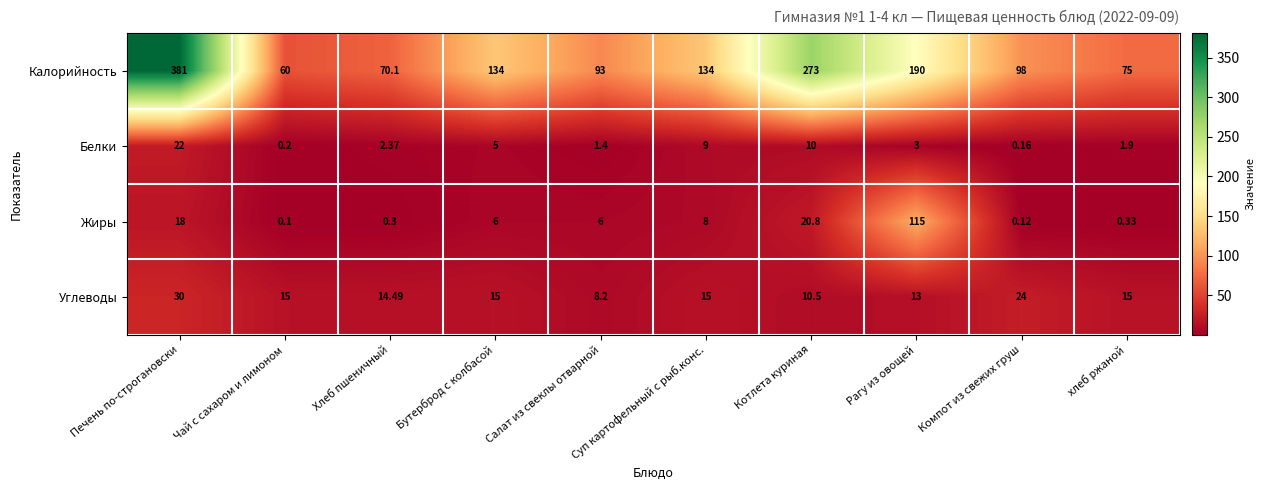

Rank the series by their maximum value, from highest to lowest.

Калорийность, Жиры, Углеводы, Белки